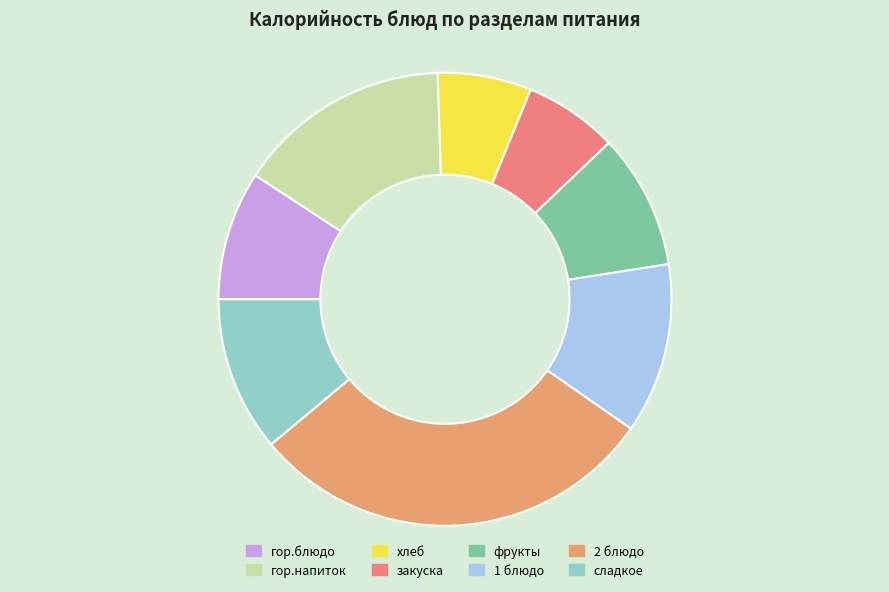

How many slices are in this pie chart?

8